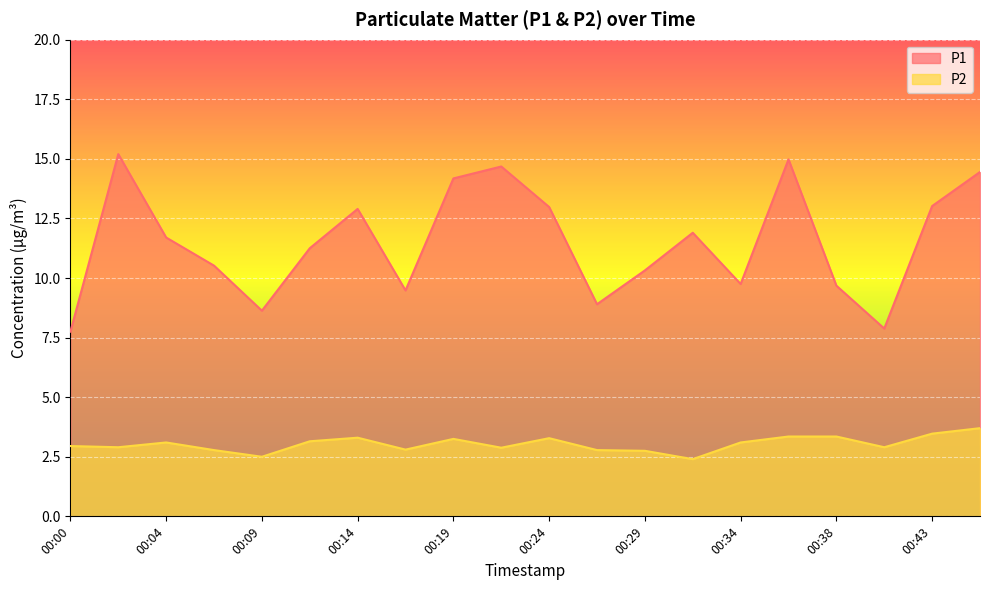

Reading left to right, transcribe all the data shown in this chart.

P1: 00:00=7.8	00:02=15.2	00:04=11.7	00:07=10.5	00:09=8.6	00:12=11.2	00:14=12.9	00:17=9.5	00:19=14.2	00:21=14.7	00:24=13.0	00:26=8.9	00:29=10.3	00:31=11.9	00:34=9.8	00:36=15.0	00:38=9.7	00:41=7.9	00:43=13.0	00:46=14.4
P2: 00:00=3.0	00:02=2.9	00:04=3.1	00:07=2.8	00:09=2.5	00:12=3.1	00:14=3.3	00:17=2.8	00:19=3.2	00:21=2.9	00:24=3.3	00:26=2.8	00:29=2.8	00:31=2.4	00:34=3.1	00:36=3.4	00:38=3.4	00:41=2.9	00:43=3.5	00:46=3.7